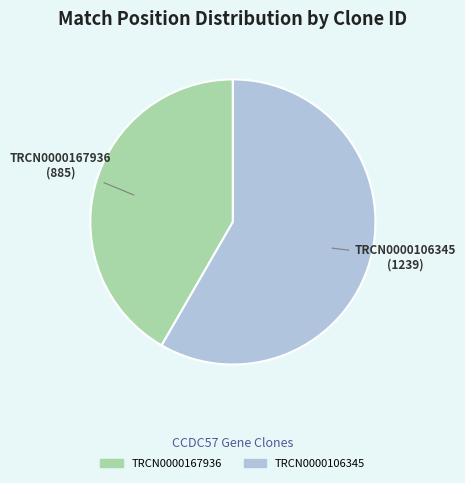

What is the largest slice in the pie chart?

TRCN0000106345